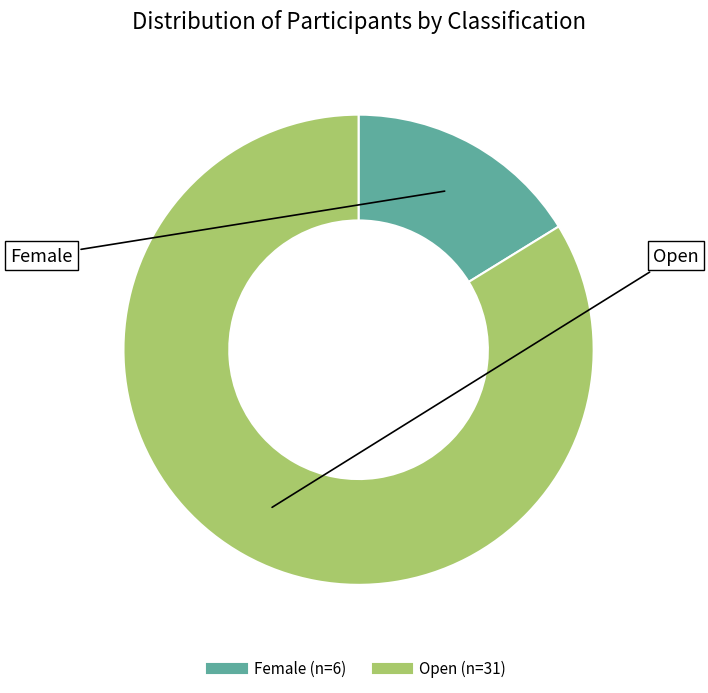

Which has a higher value, Open or Female?

Open